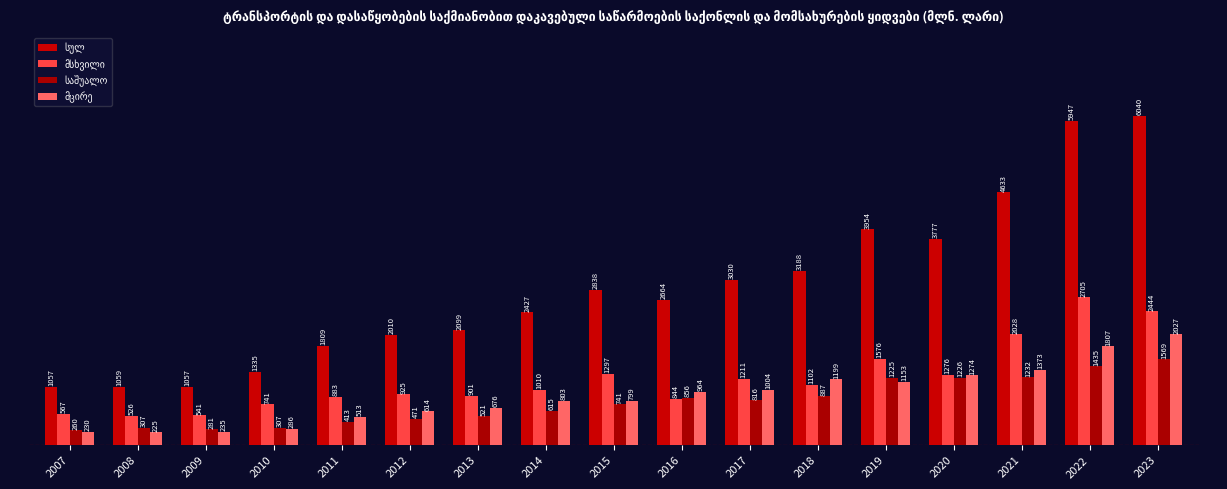

What is the value of the მსხვილი bar at the 9th from the left?

1297.3